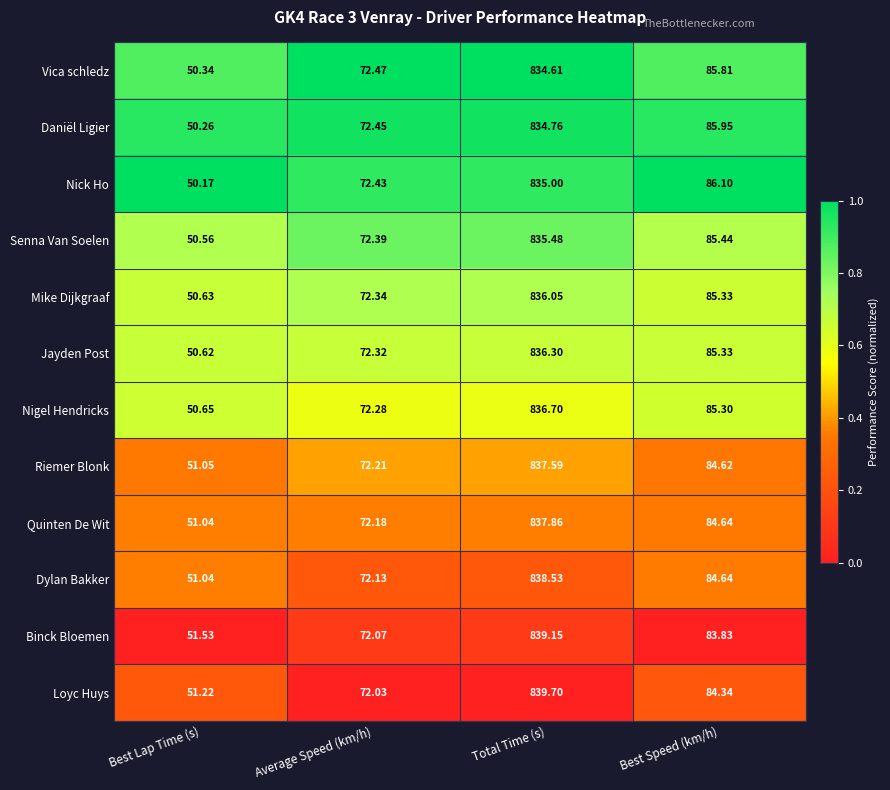

At which category is the sum across all series the highest?

Total Time (s)